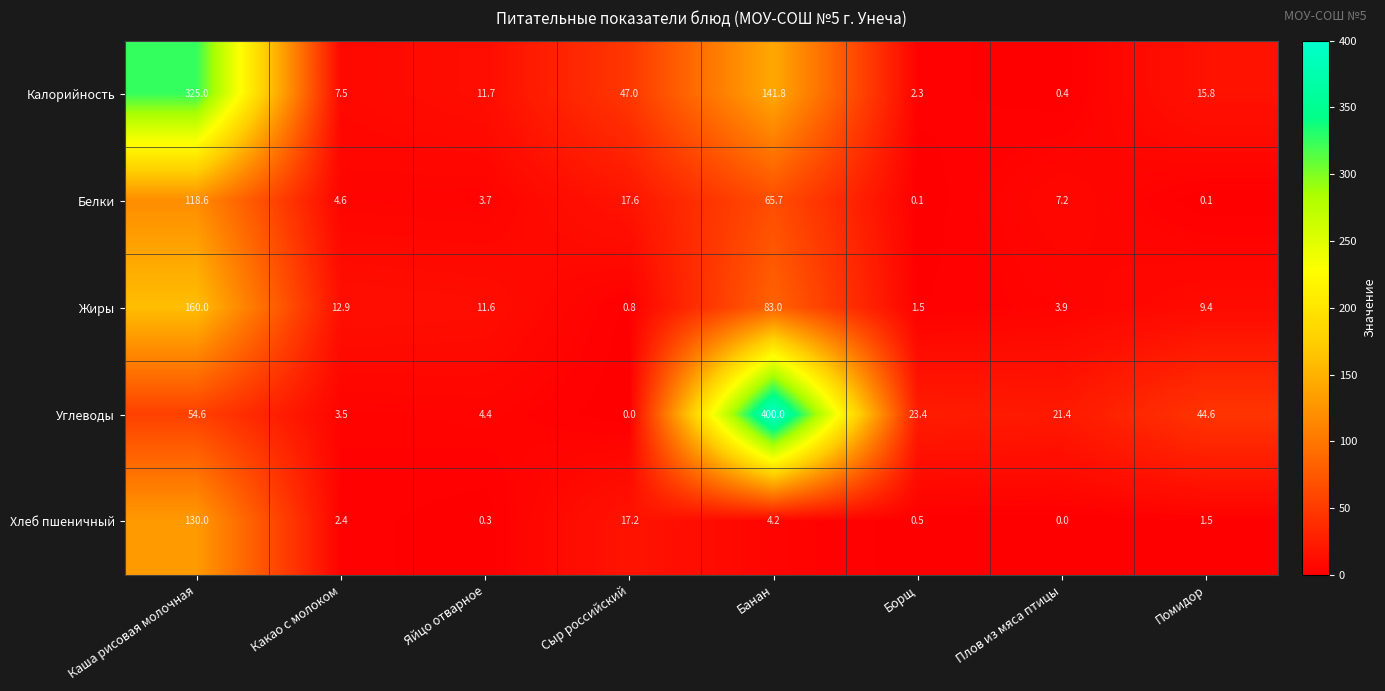

What is the sum of the Калорийность values at Банан and Плов из мяса птицы?

142.2